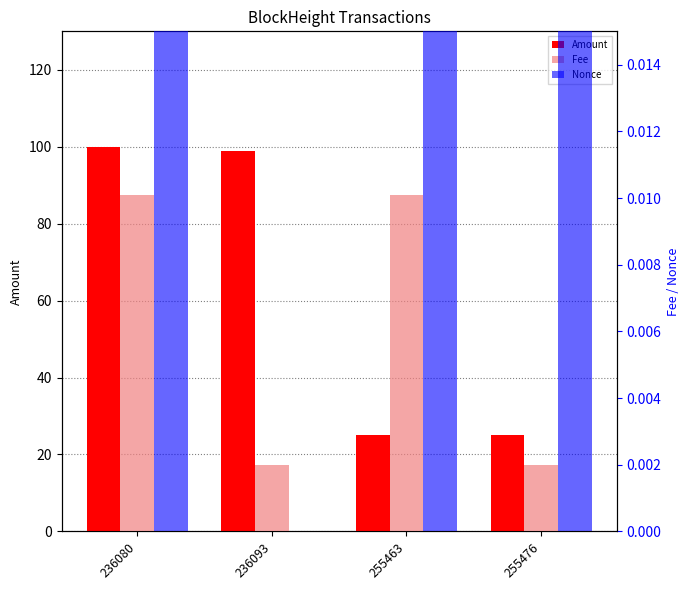

What is the minimum value for Amount?

25.0